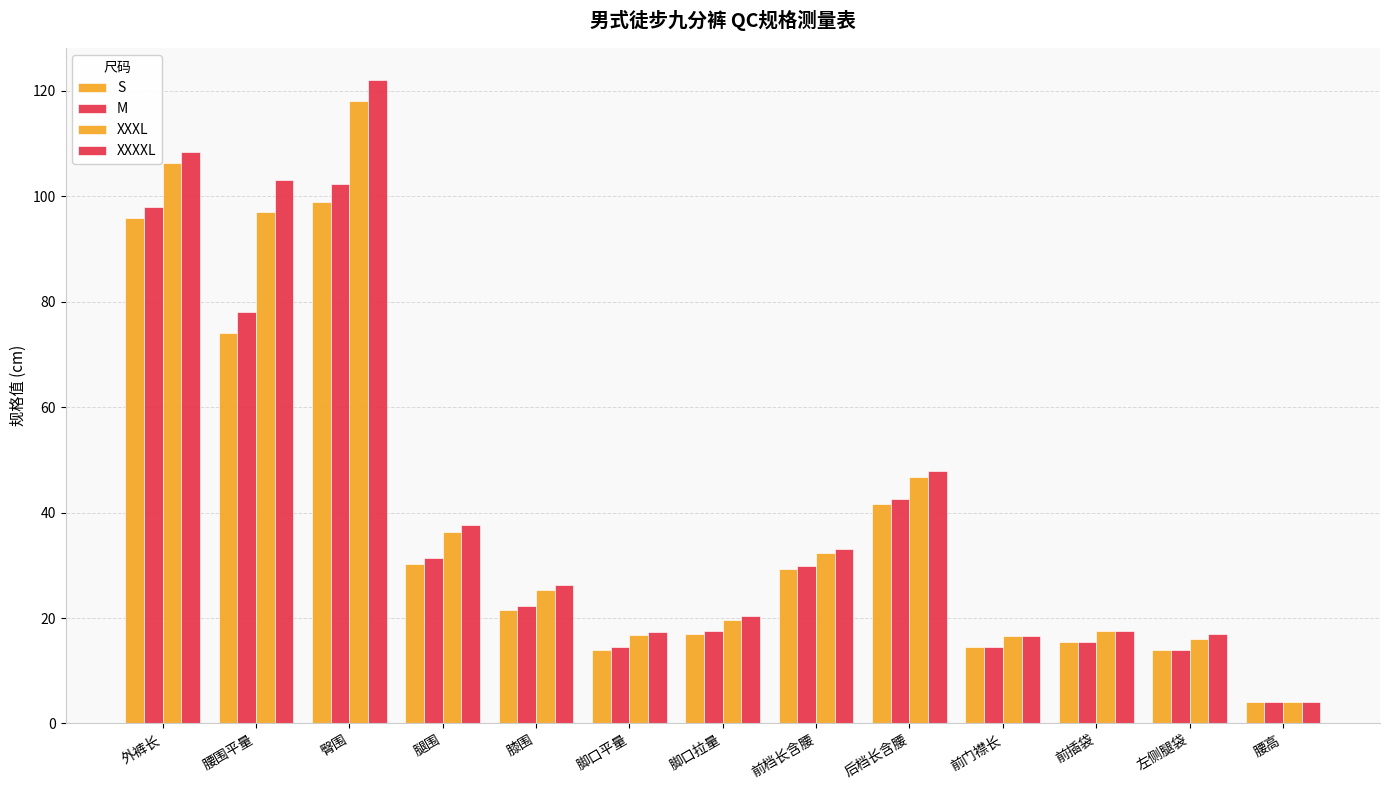

What is the average value of the S series?

36.2